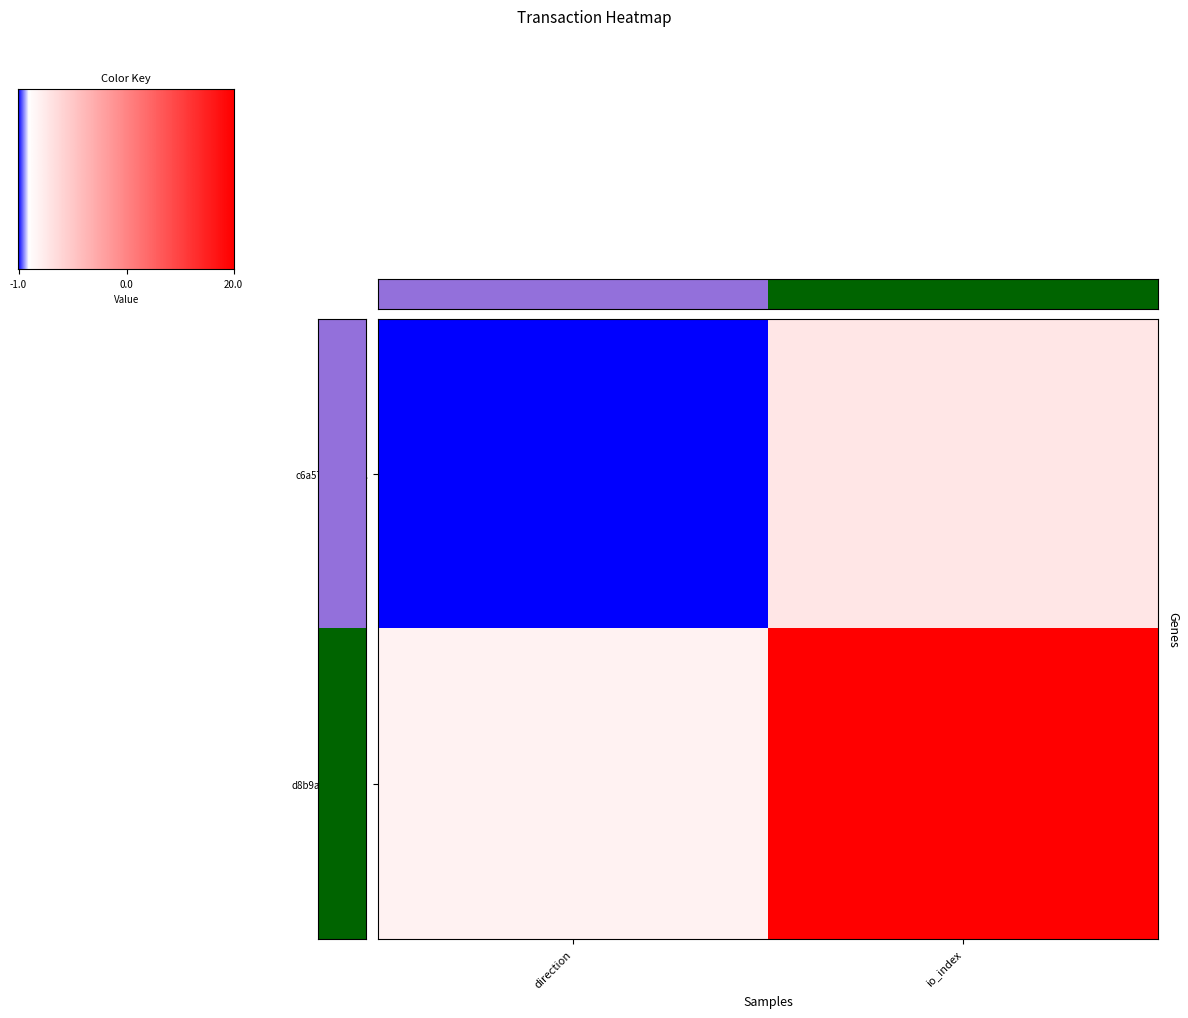

Which series has the largest range (max minus min)?

d8b9aadd8d20...